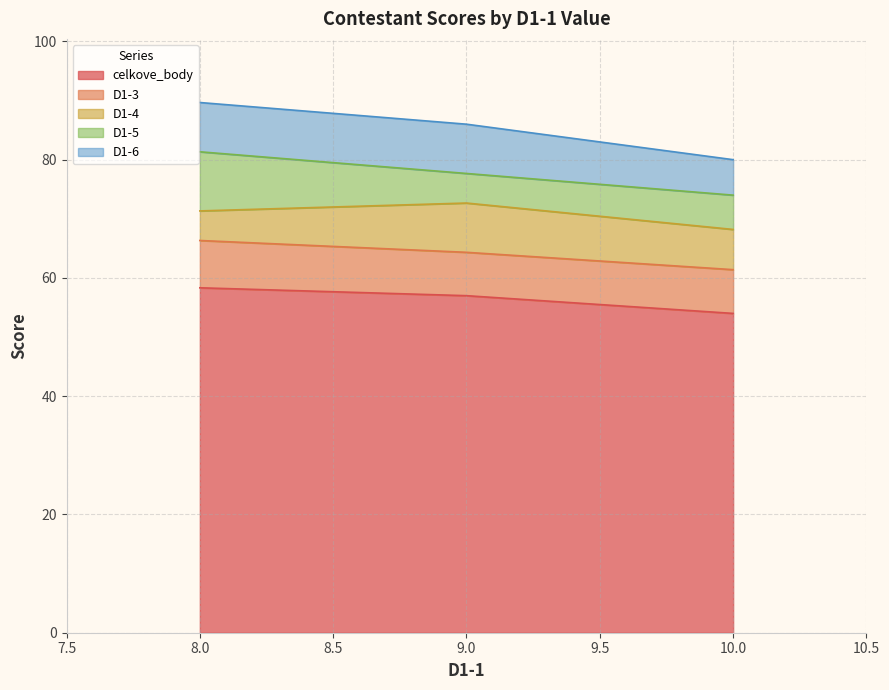

True or false: celkove_body has a value of 89.1 at 9.0.

False